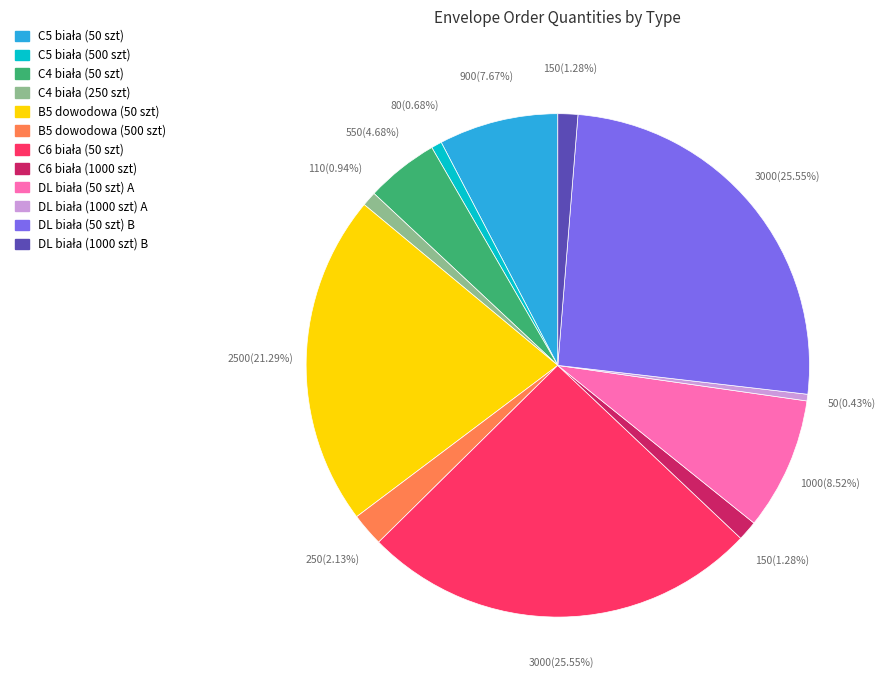

Is there a majority slice in this chart?

No